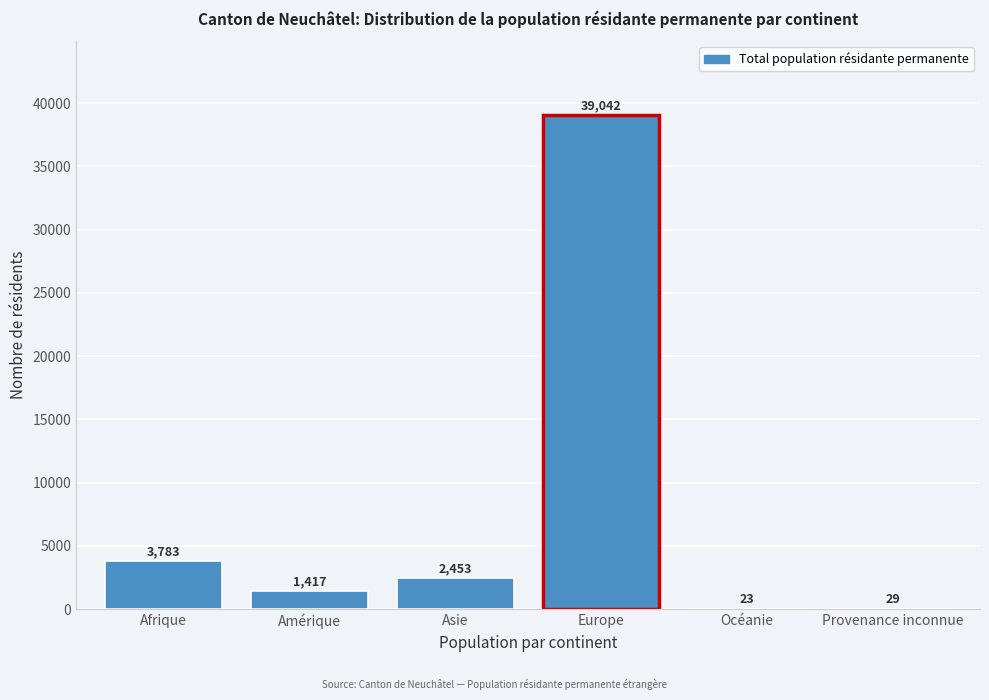

Reading right to left, transcribe all the data shown in this chart.

Provenance inconnue=29	Océanie=23	Europe=39042	Asie=2453	Amérique=1417	Afrique=3783